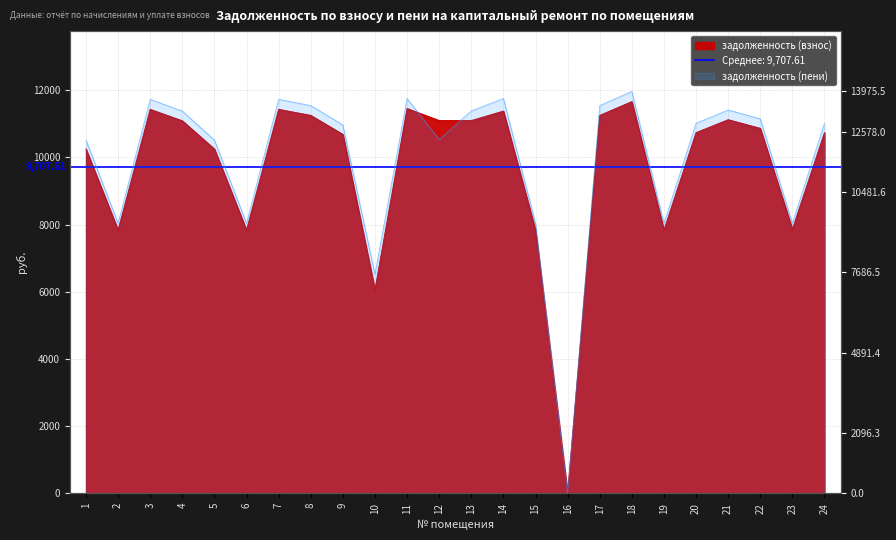

Reading right to left, what are all the values shown in this chart?

задолженность (взнос): 10734.2	7858.1	10862.6	11119.4	10734.2	7832.4	11658.7	11247.8	0.3	7832.4	11376.2	11093.8	11093.8	11453.3	6056.0	10682.9	11247.8	11427.6	7832.4	10246.3	11085.9	11427.6	7832.4	10246.3
задолженность (пени): 12867.3	9388.9	13021.2	13329.0	12867.3	9388.9	13975.5	13483.0	0.0	9388.9	13729.2	13298.2	12298.2	13729.2	7612.5	12805.7	13483.0	13698.5	9388.9	12282.4	13290.4	13698.5	9388.9	12282.4